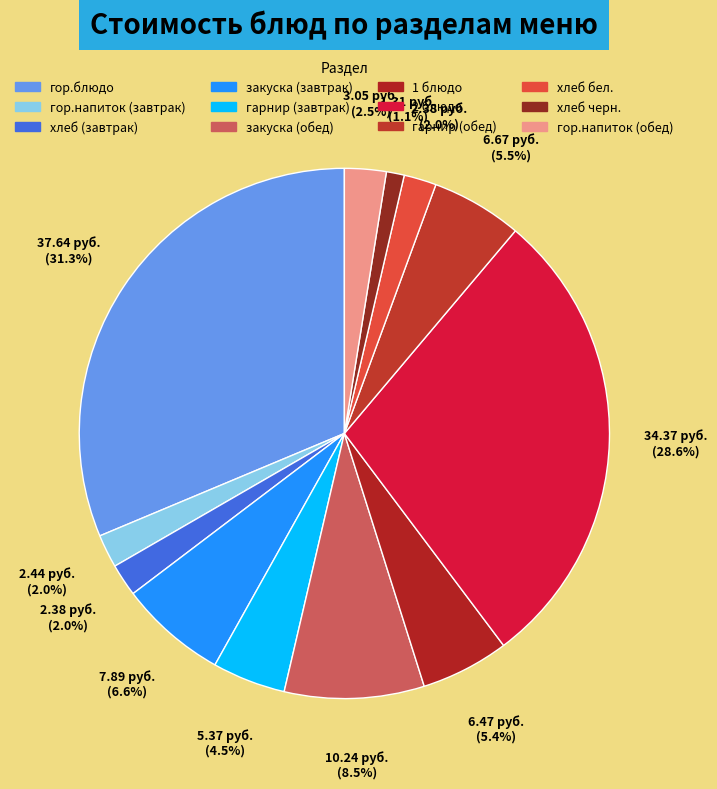

How many slices are in this pie chart?

12